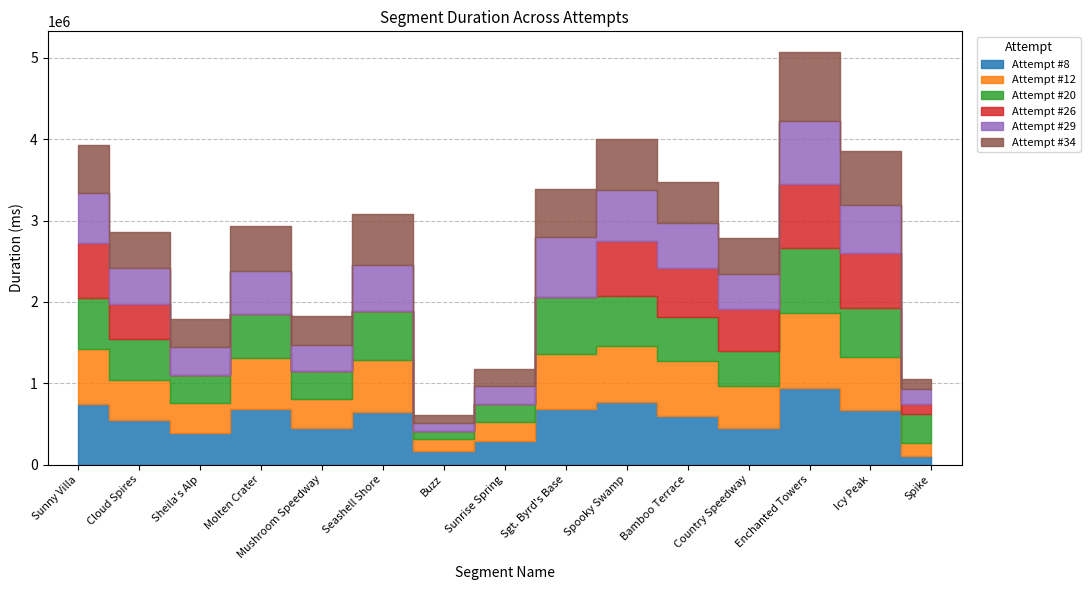

Reading left to right, transcribe all the data shown in this chart.

Attempt #8: 746112	545742	388793	686708	451784	643053	164317	286820	686756	765691	595925	446585	944607	670373	109638
Attempt #12: 673738	494830	368017	627760	357394	645542	147740	240896	674748	696900	671950	524000	913496	647910	156230
Attempt #20: 631023	503796	348702	532895	337618	605220	103527	217797	696341	612607	548248	426698	807030	611317	352937
Attempt #26: 671369	436137	0	0	0	0	0	0	0	670421	595772	516556	787868	667511	126902
Attempt #29: 612844	436737	340050	533432	329084	558231	97087	220422	742722	632352	559844	430077	769836	597455	185173
Attempt #34: 595660	438522	348249	554999	352355	633086	91974	204508	589199	630932	506395	436401	851131	664365	125001